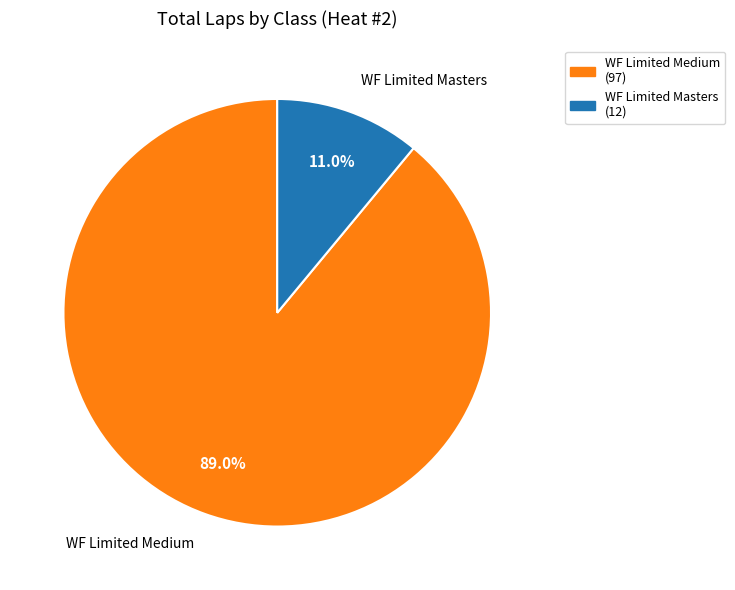

Does any single category account for the majority?

Yes